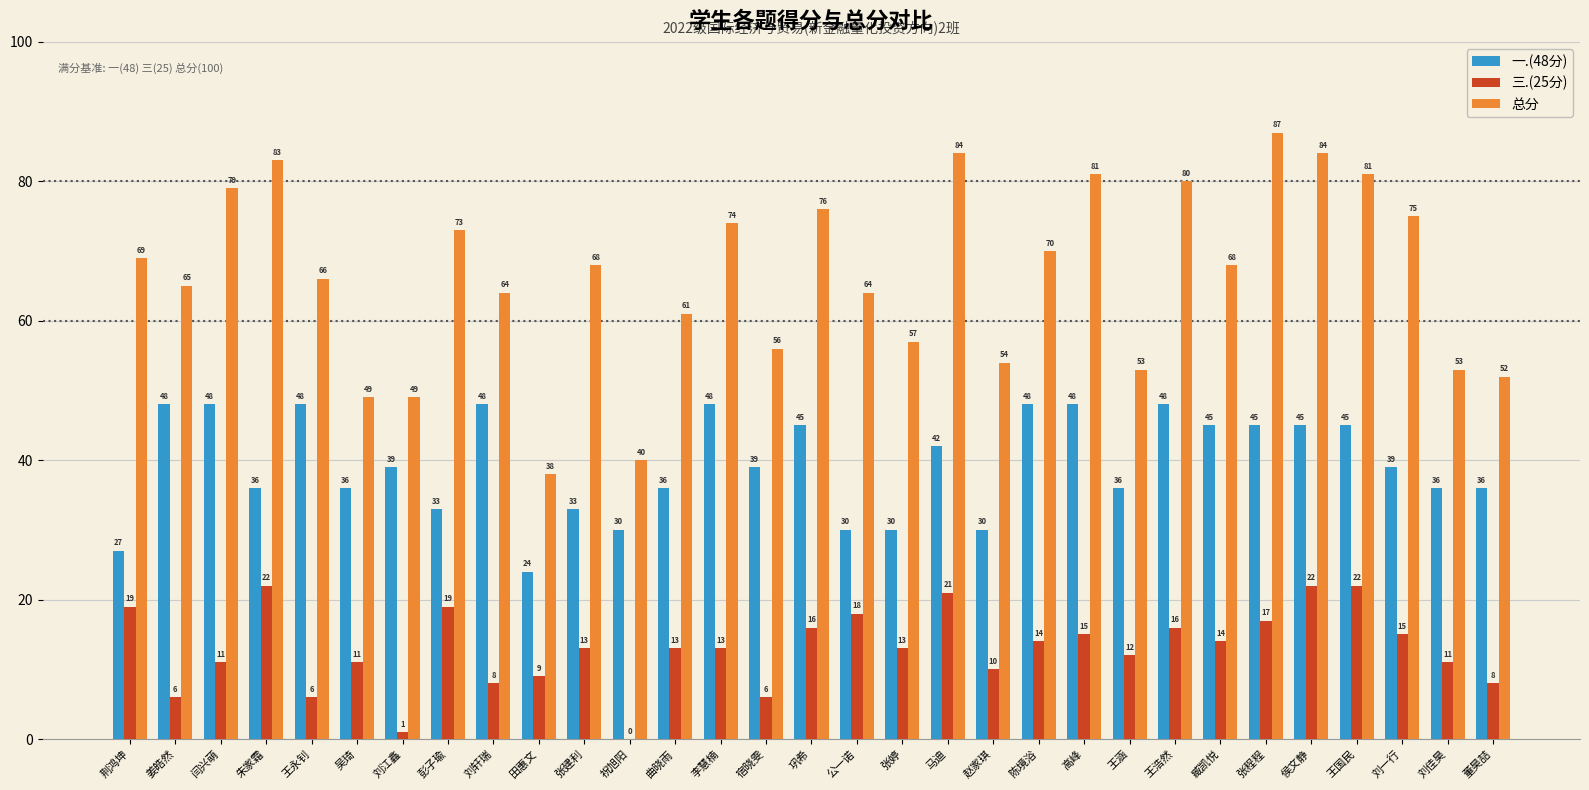

At which category is the sum across all series the highest?

侯文静